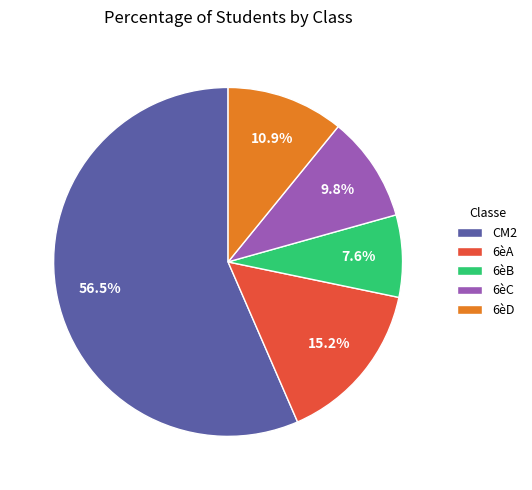

Rank the categories by value from highest to lowest.

CM2, 6èA, 6èD, 6èC, 6èB